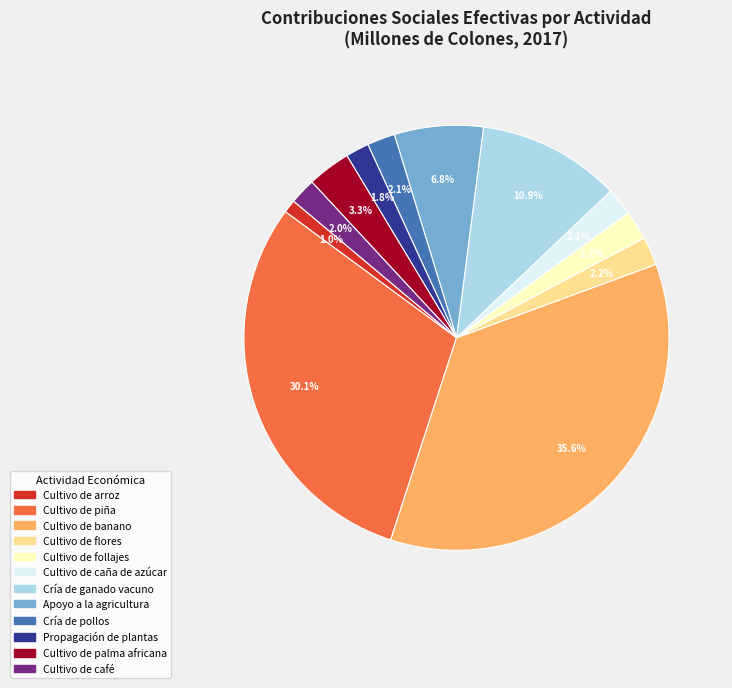

What is the ratio of the value at Cultivo de flores to the value at Cultivo de piña?

0.1